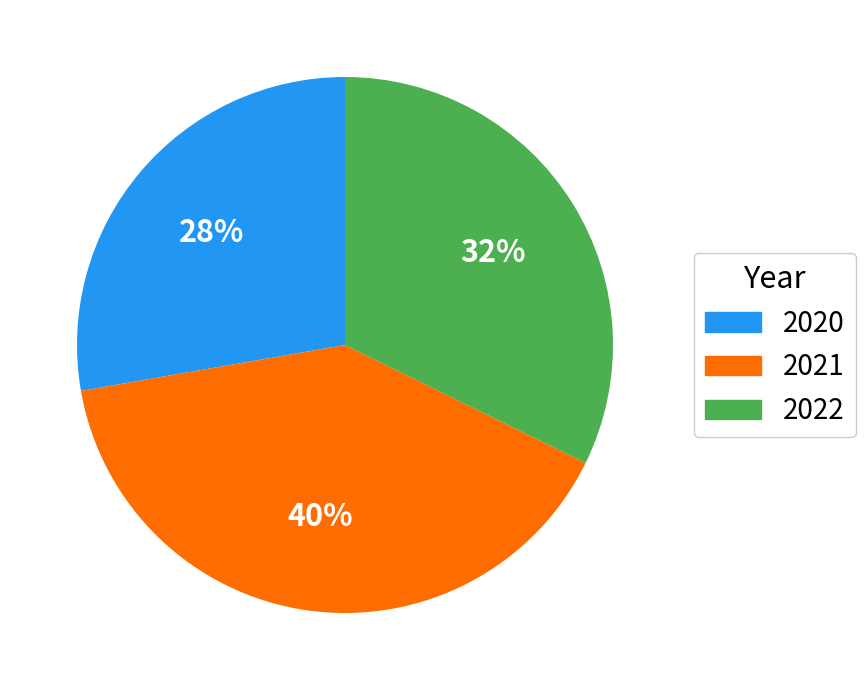

Count the number of slices in the pie.

3